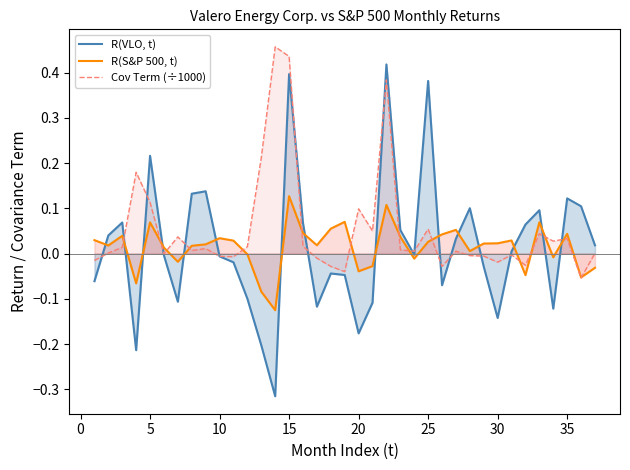

List the series in order of their peak value, highest first.

Cov Term (÷1000), R(VLO, t), R(S&P 500, t)